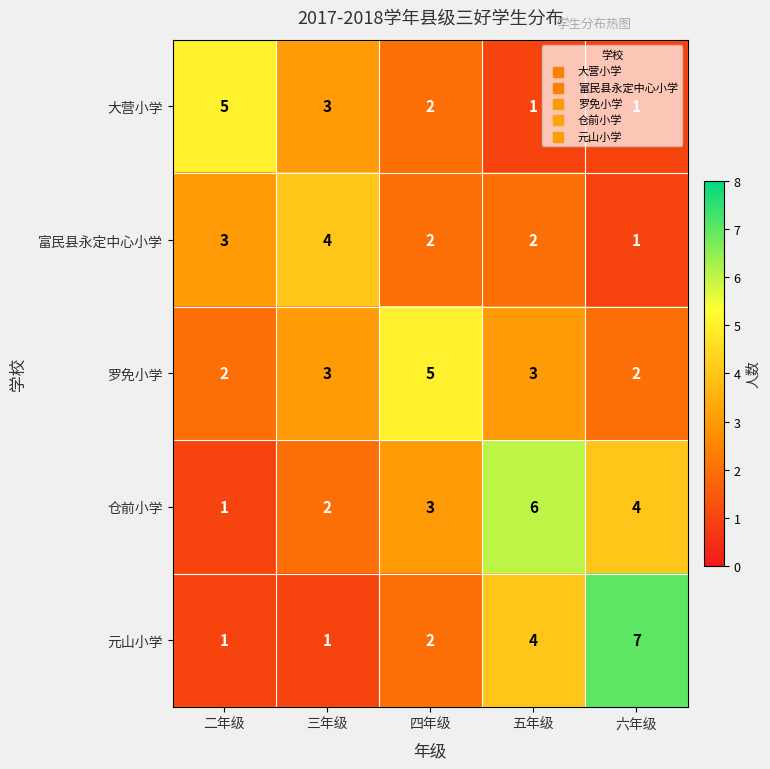

What is the total value across all series at 三年级?

13